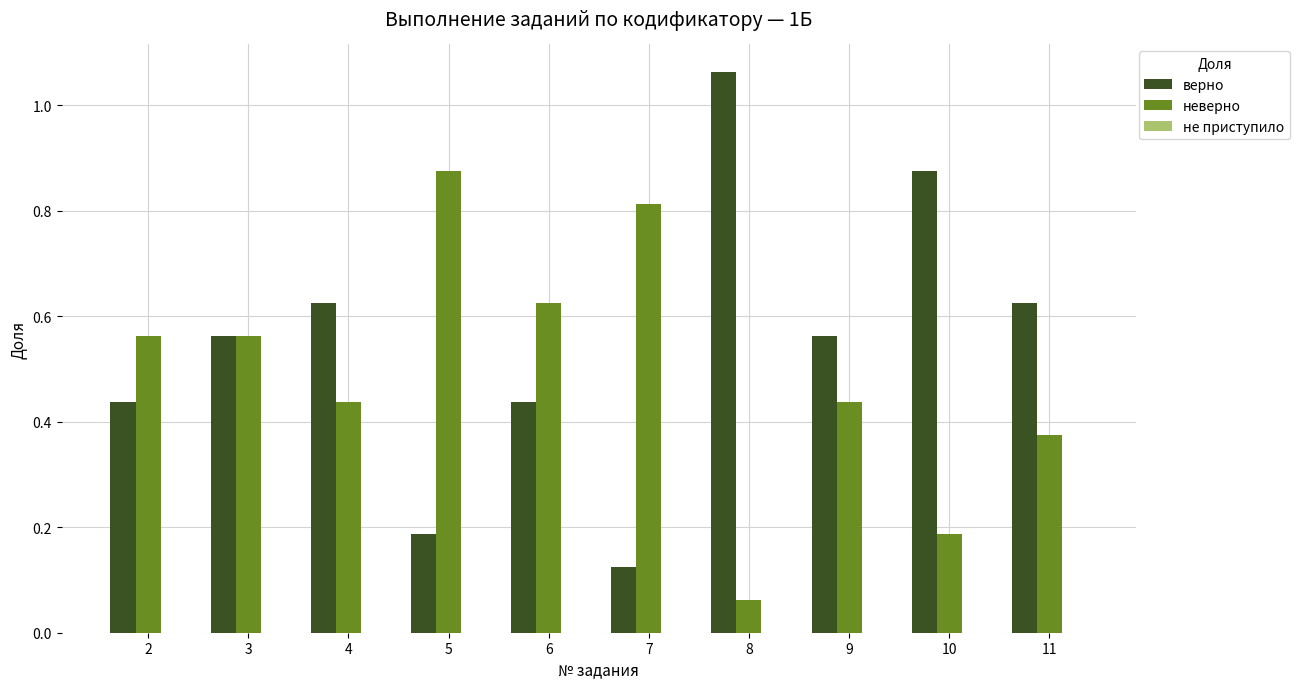

Which category has the lowest value in the верно series?

7